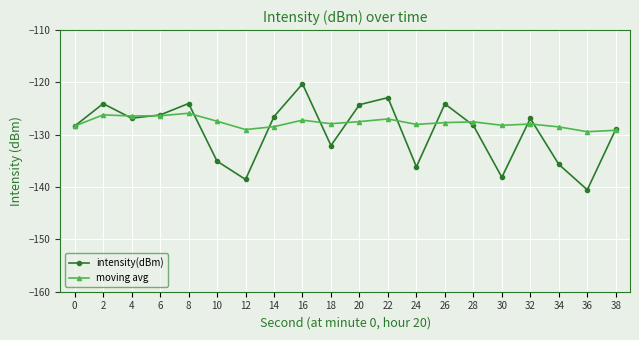

What is the value of the intensity(dBm) point at the 2nd from the left?

-124.1